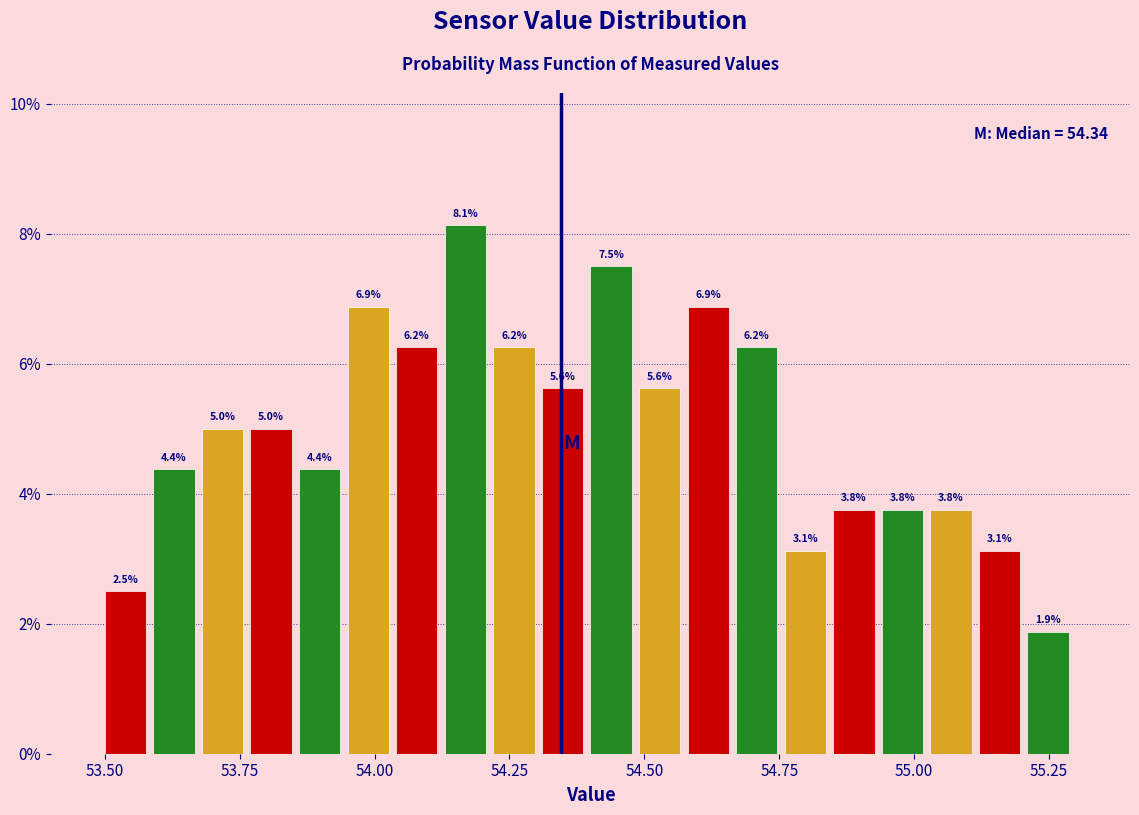

Read against the x-axis, roughly where is the centre of the tallest bar?

54.15